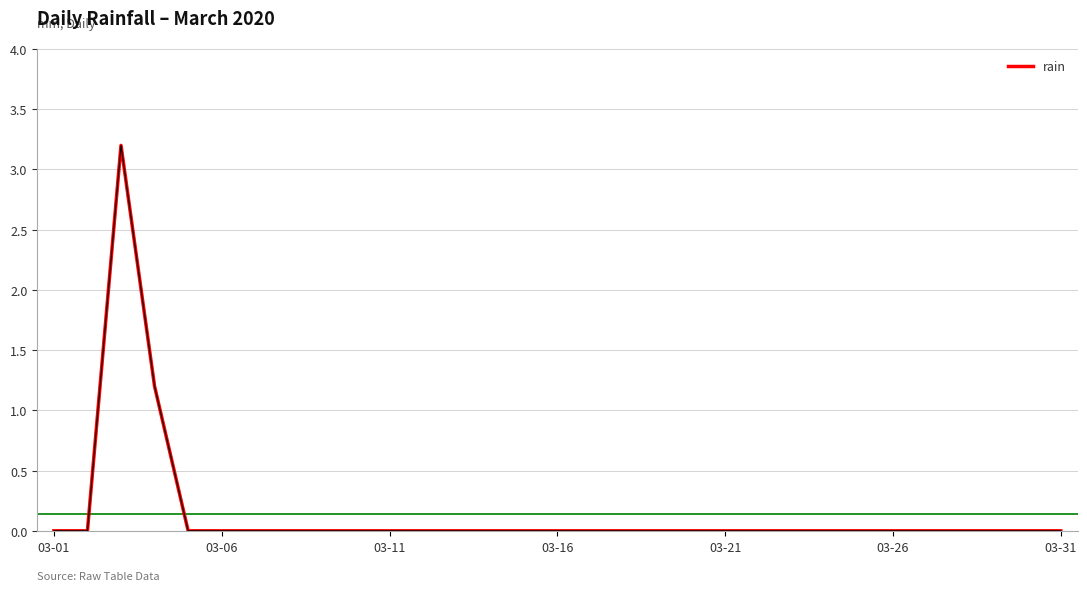

What is the difference between the maximum and minimum values?

3.2